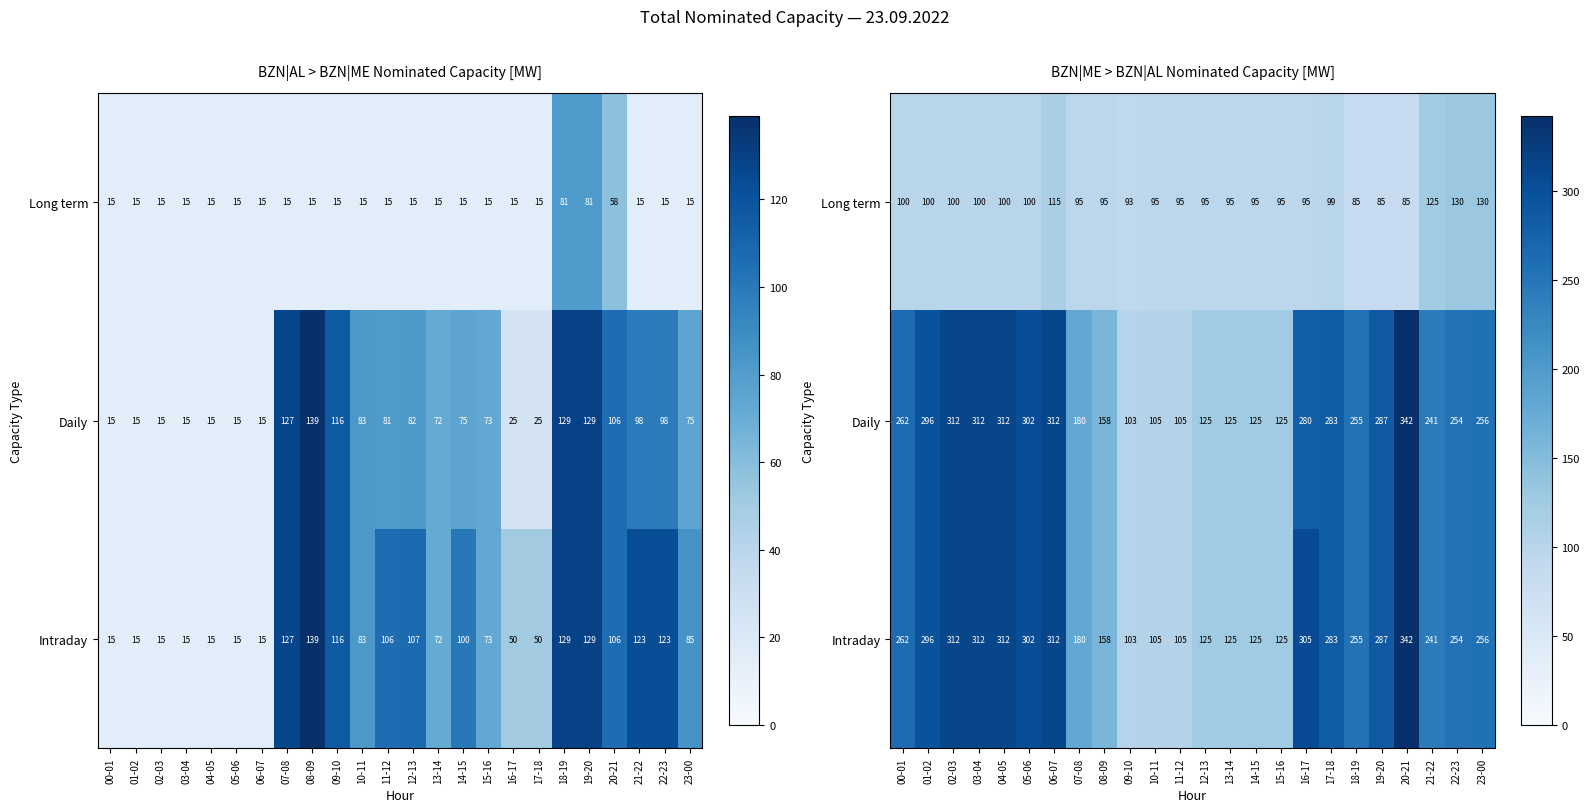

What is the spread (max minus min) of values at 04-05?

212